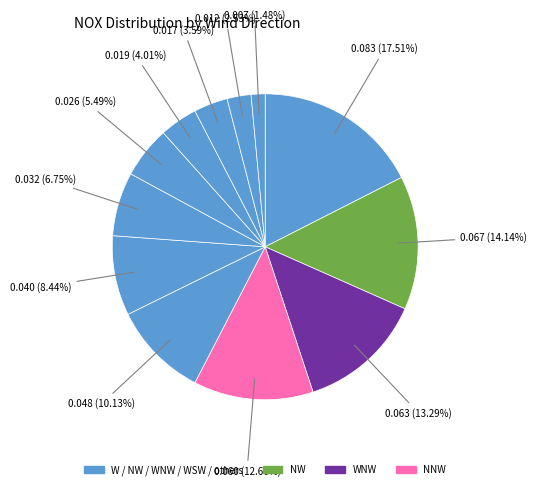

How many slices are in this pie chart?

12